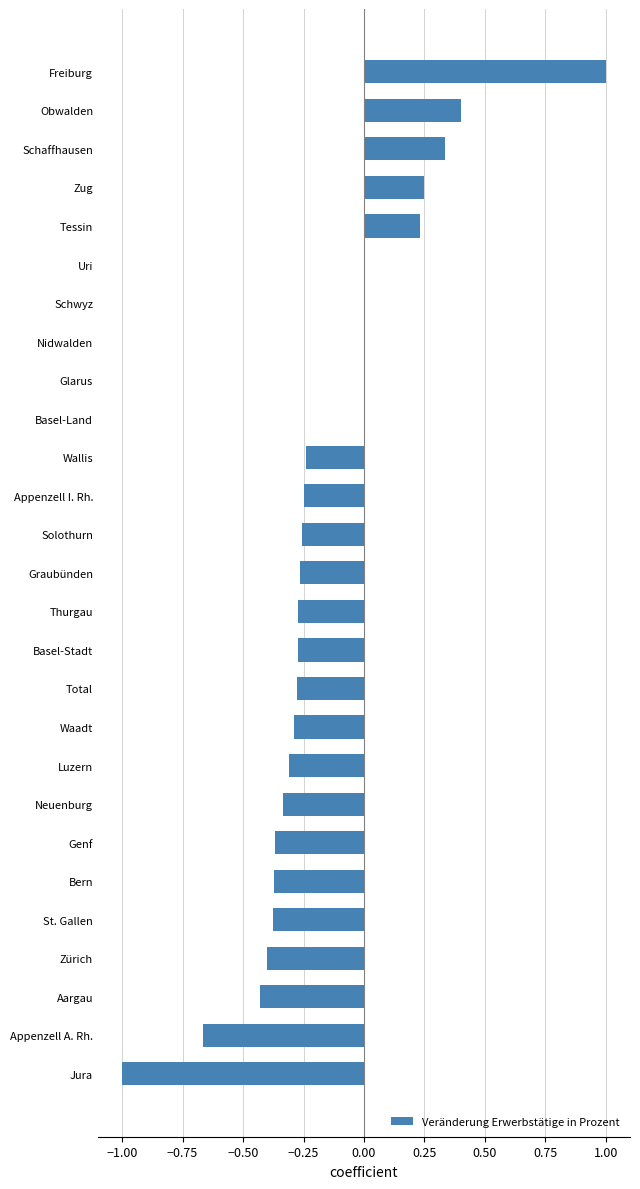

What is the sum of all values?

-4.2